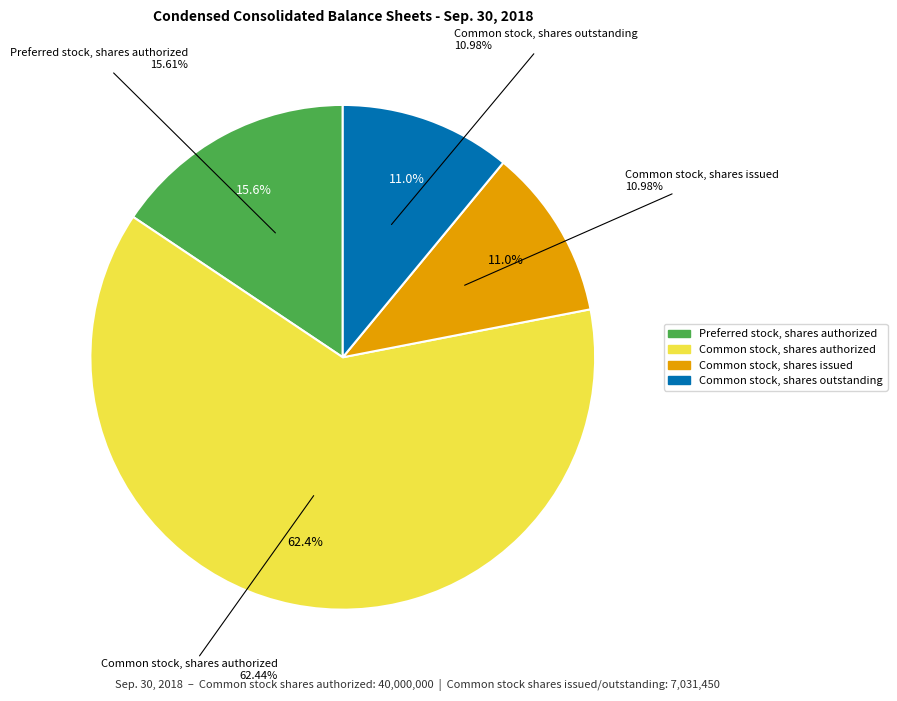

To the nearest percent, what is the difference between the Common stock, shares outstanding and Preferred stock, shares authorized slice percentages?

5%